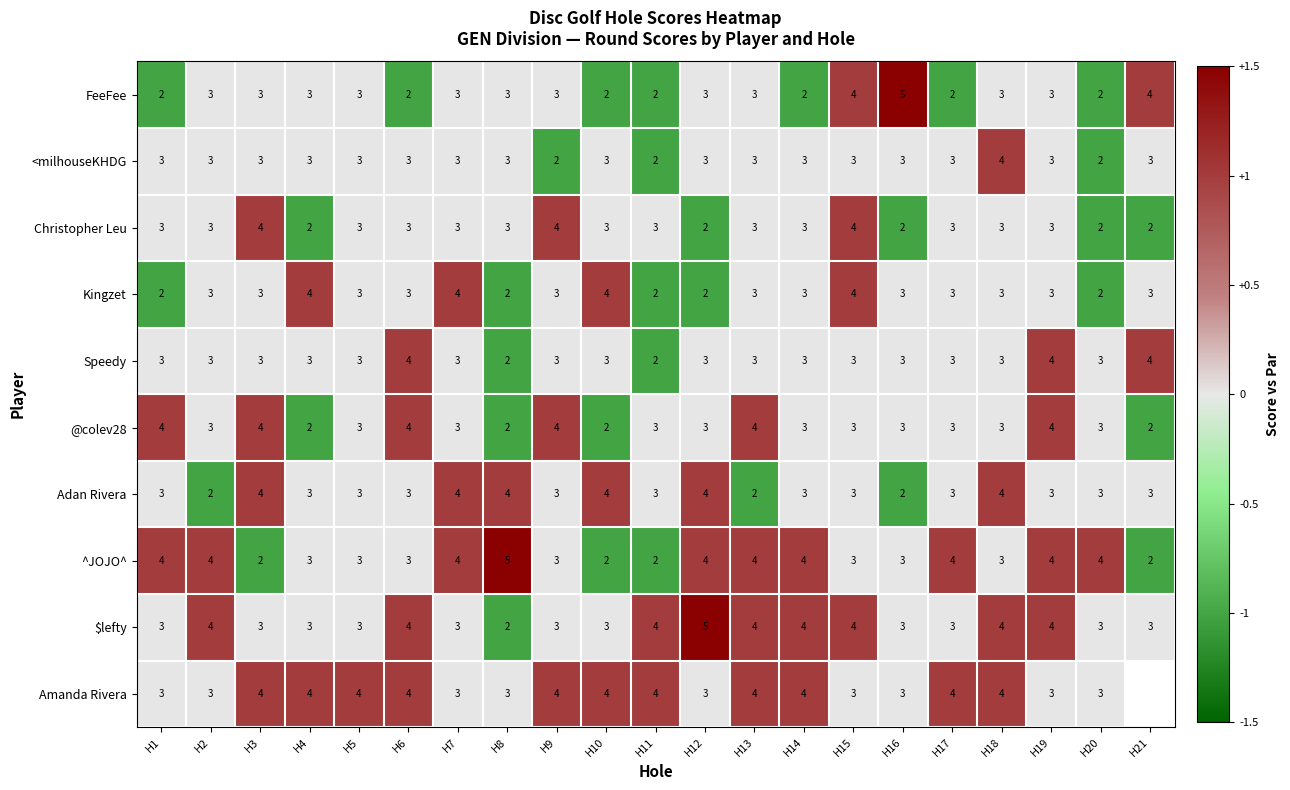

What is the total value across all series at H6?

33